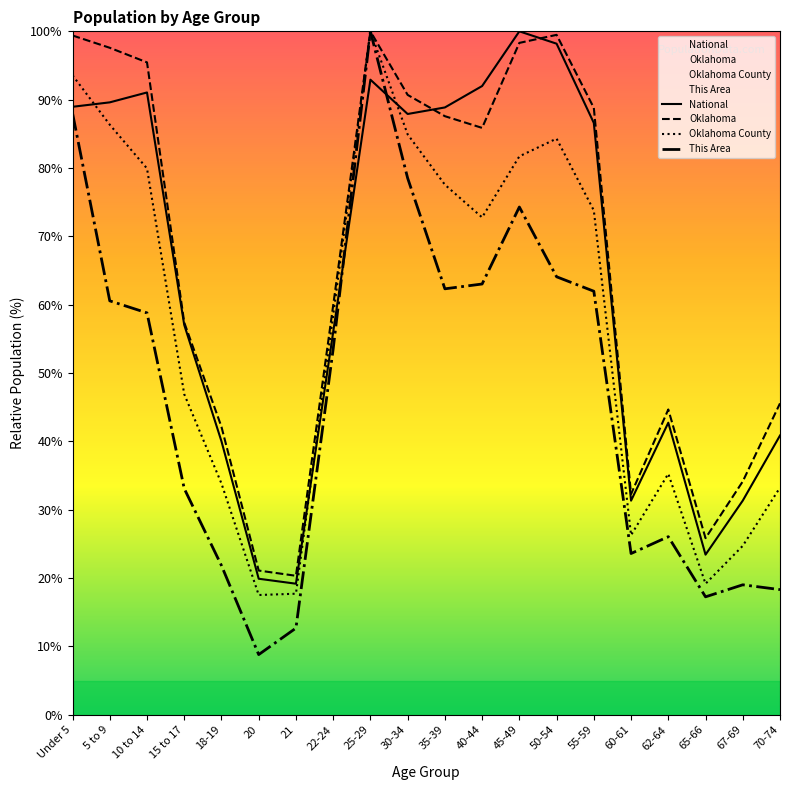

What is the average value of the Oklahoma County series?

57.4